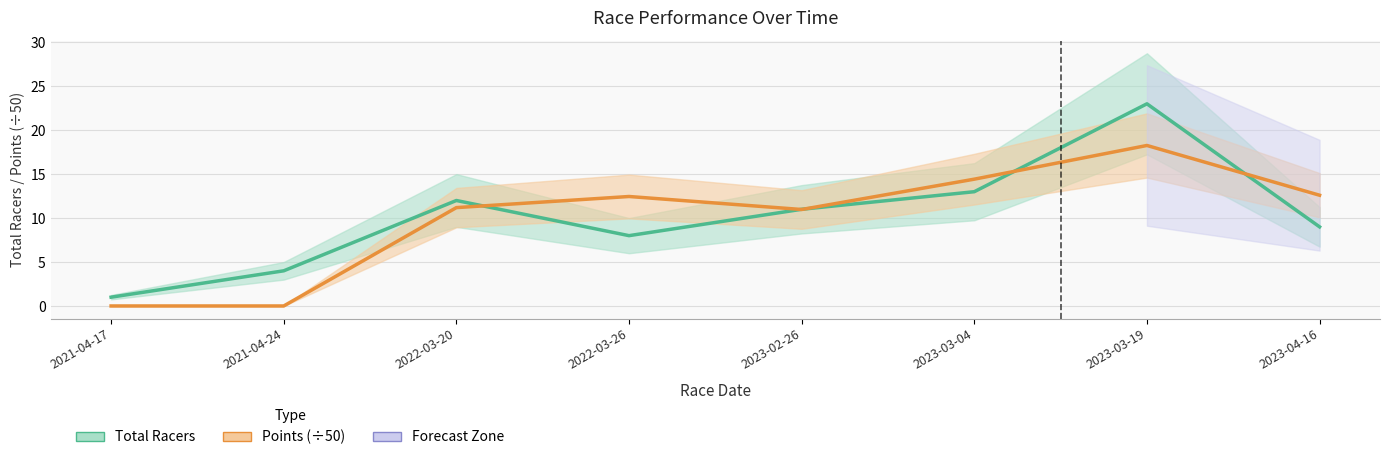

How many values in the Total Racers series are below 11?

4